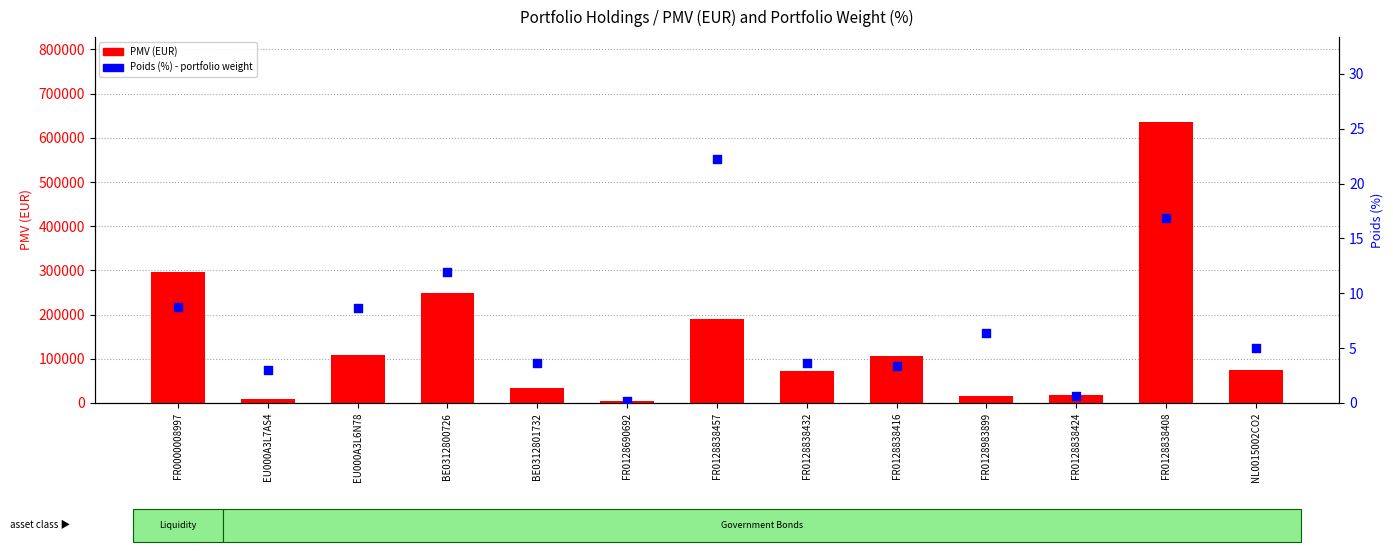

Which series contains the lowest Y value?

Poids (%)